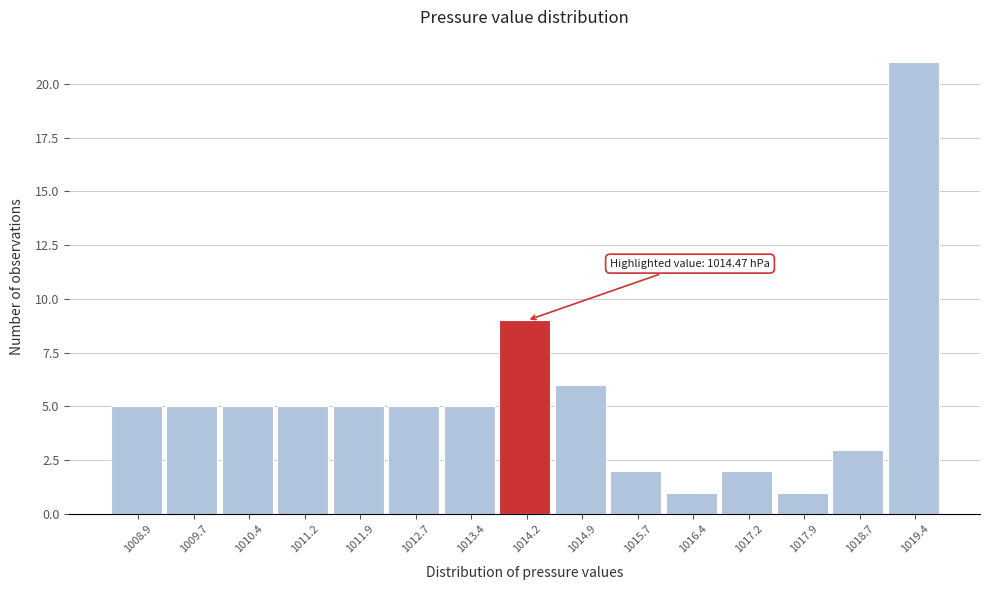

Over which range of the x-axis is the bar tallest?

1019.0 to 1019.8